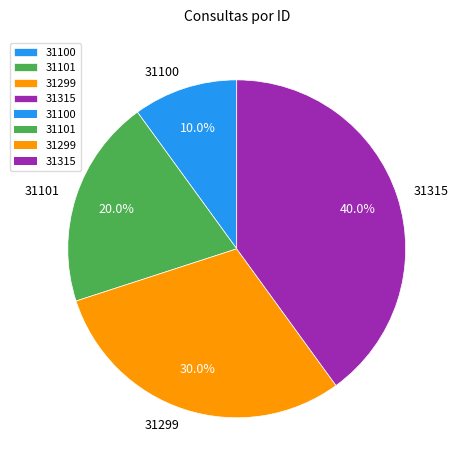

How many slices are in this pie chart?

4